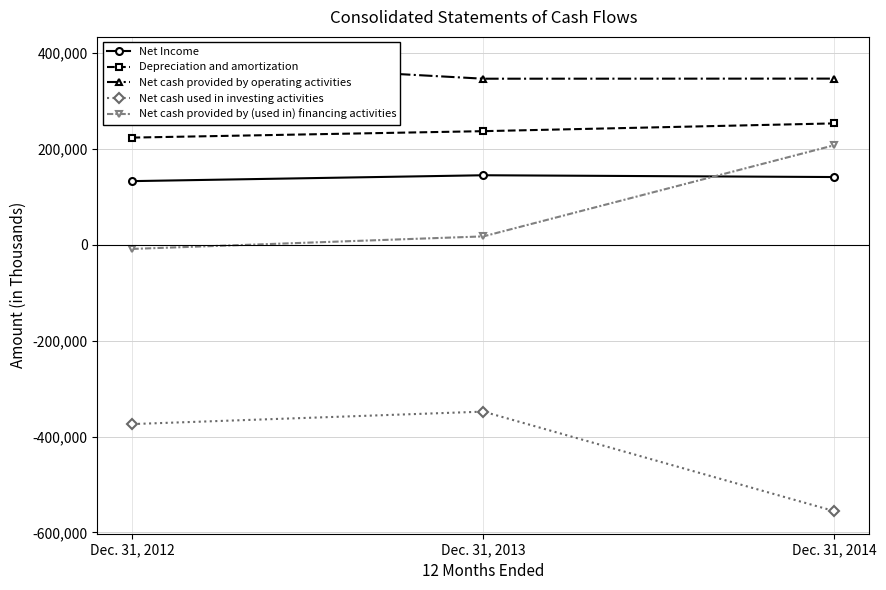

What is the sum of all Net cash provided by (used in) financing activities values?

216150